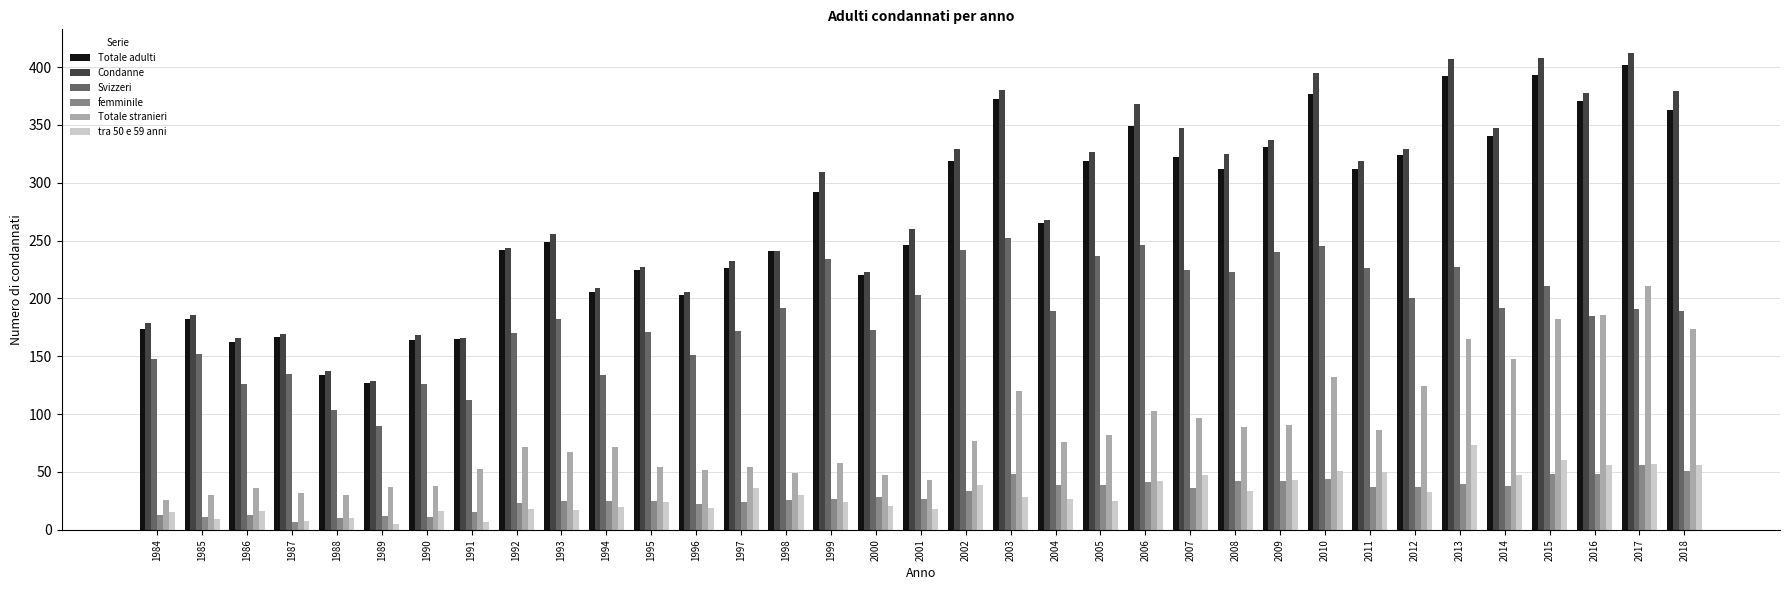

Does the chart contain stacked bars?

No